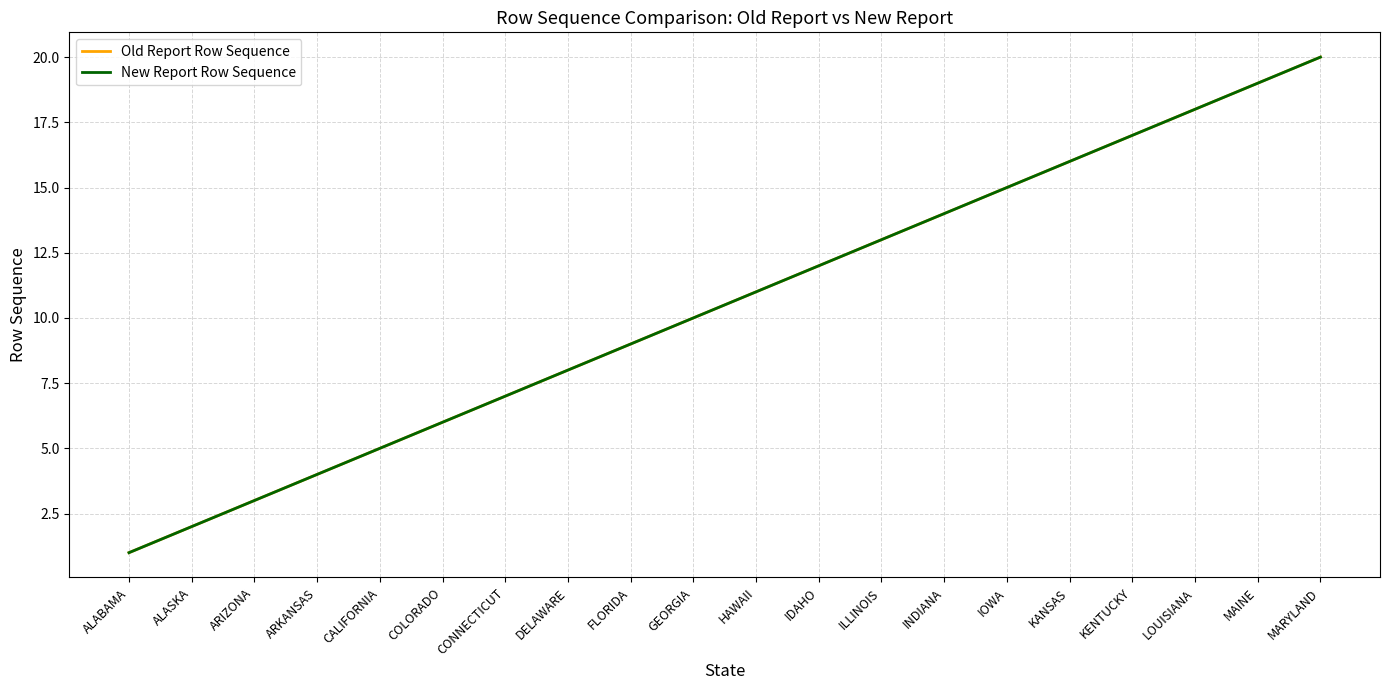

True or false: Old Report Row Sequence and New Report Row Sequence cross at least once.

False